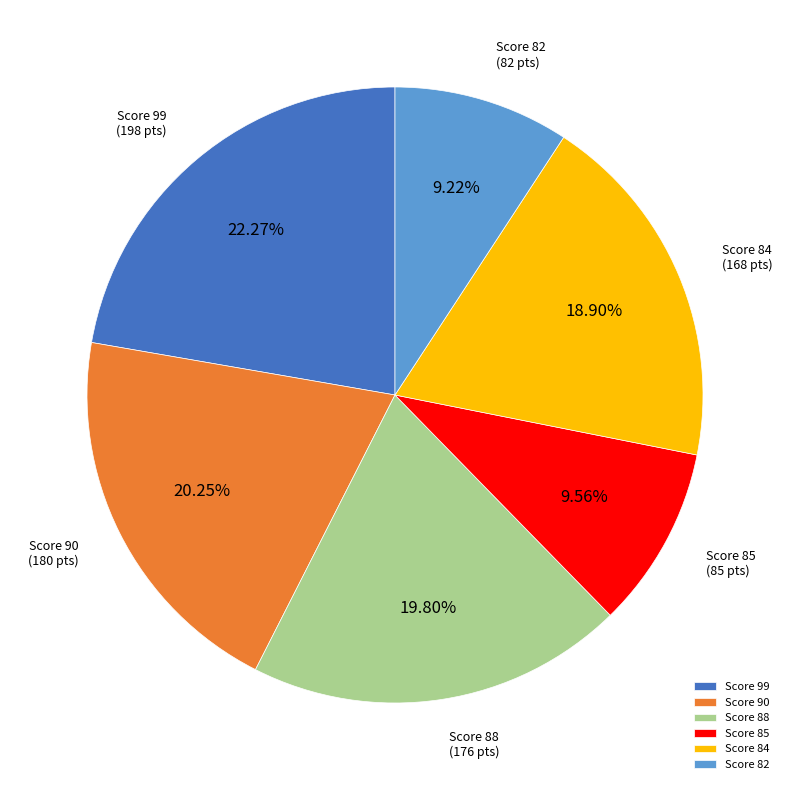

Approximately how many times larger is the value at Score 85 compared to Score 88?

0.5